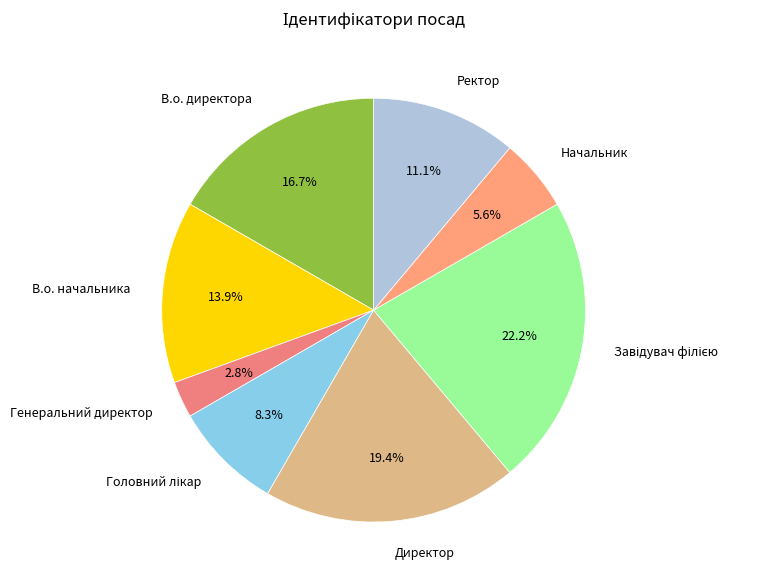

Which category has the smallest portion of the pie?

Генеральний директор